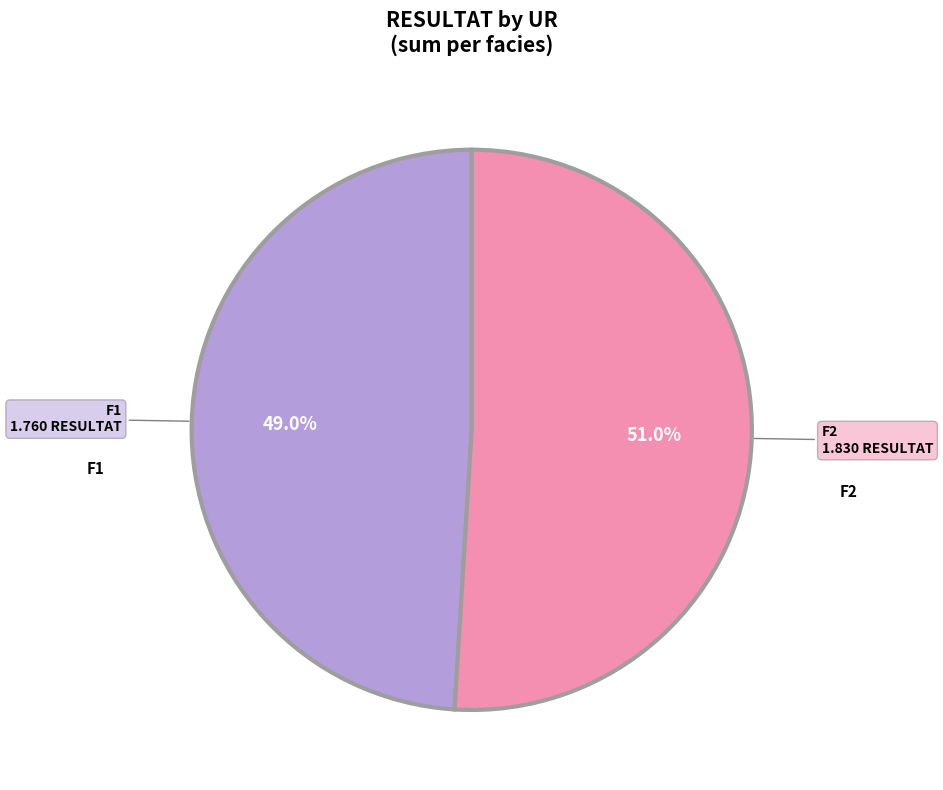

Does any single category account for the majority?

Yes